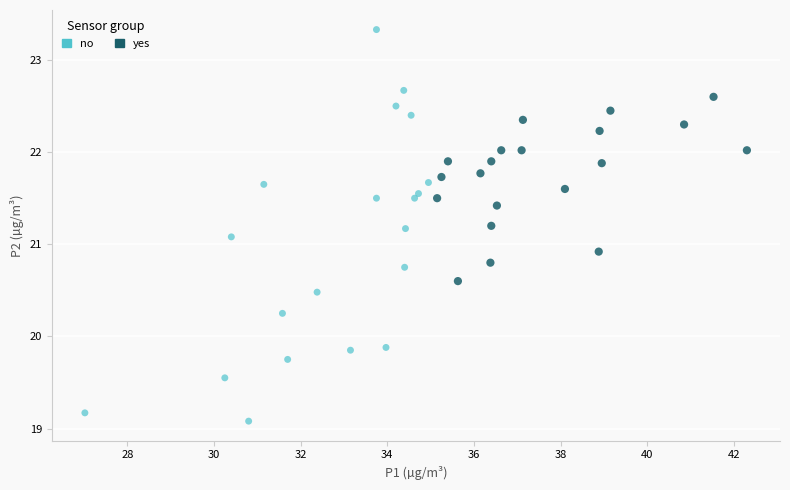

Which series contains the highest Y value?

no